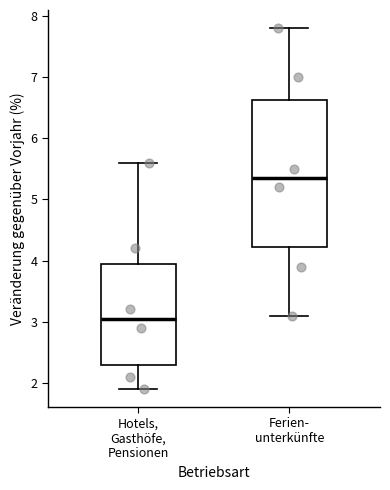

Where does the upper whisker of the box for Ferien- unterkünfte end on the y-axis? The values are not printed on the chart, so give them approximately, as read against the axis.

7.8